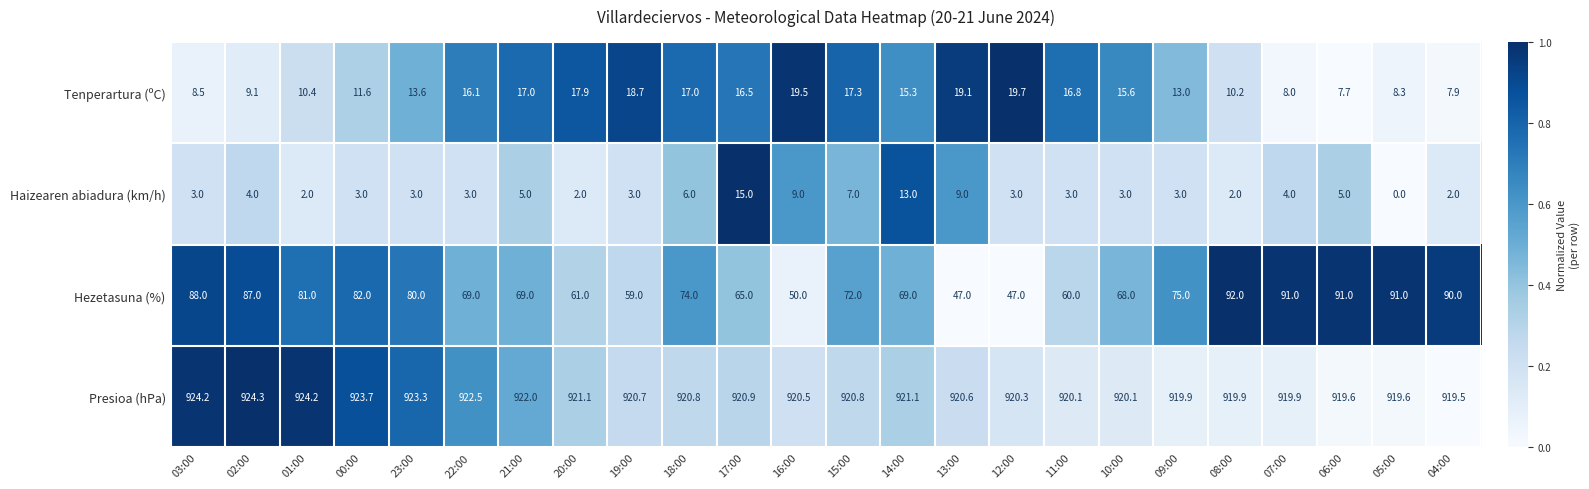

At how many categories does at least one series exceed 0?

24